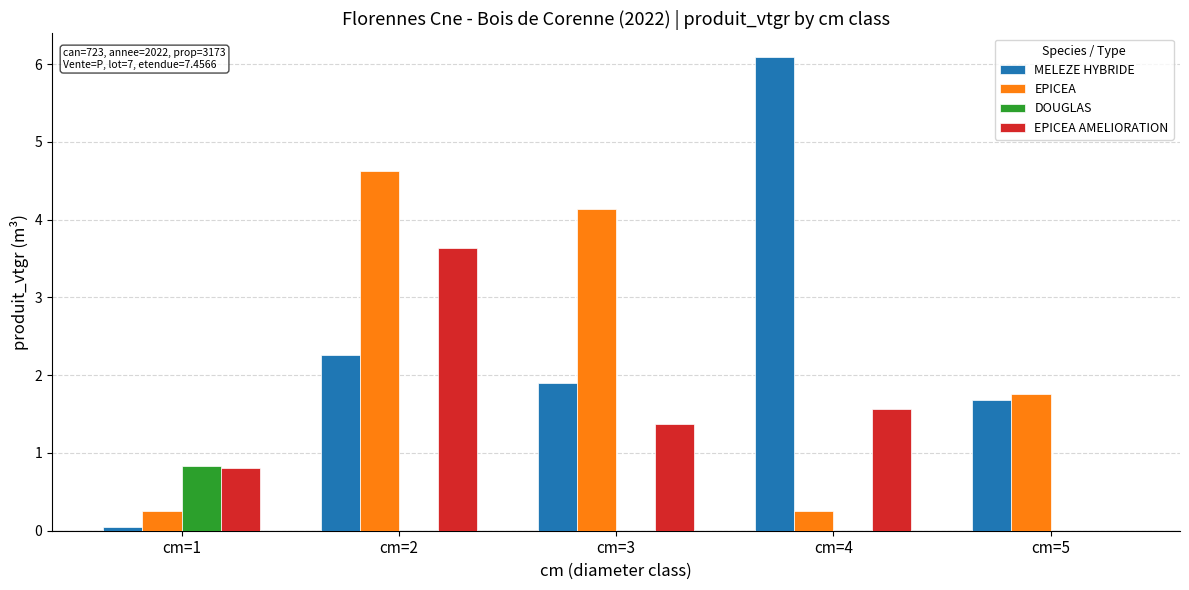

The MELEZE HYBRIDE series shows 1.9 at cm=3. True or false?

True